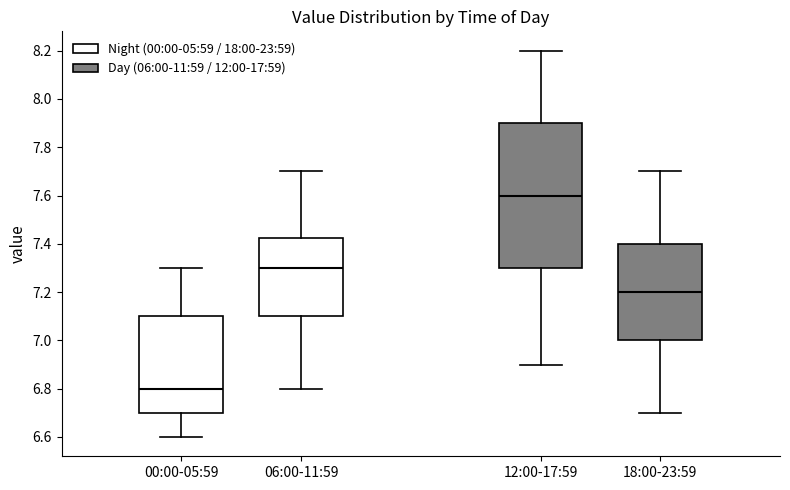

Which box's median line is the lowest?

00:00-05:59